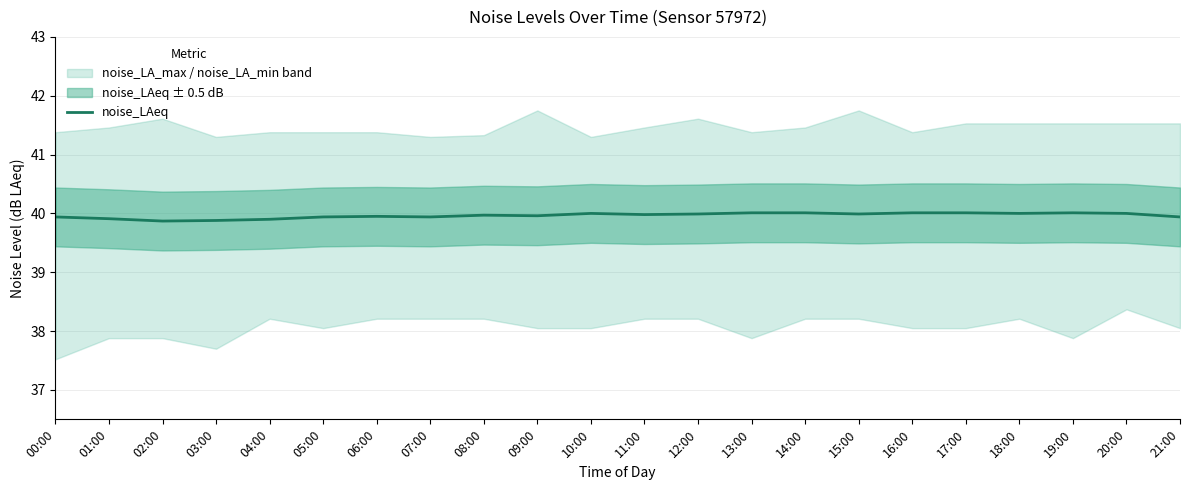

List the labels in order of value, largest first.

13:00, 14:00, 16:00, 17:00, 19:00, 10:00, 18:00, 20:00, 12:00, 15:00, 11:00, 08:00, 09:00, 06:00, 00:00, 05:00, 07:00, 21:00, 01:00, 04:00, 03:00, 02:00